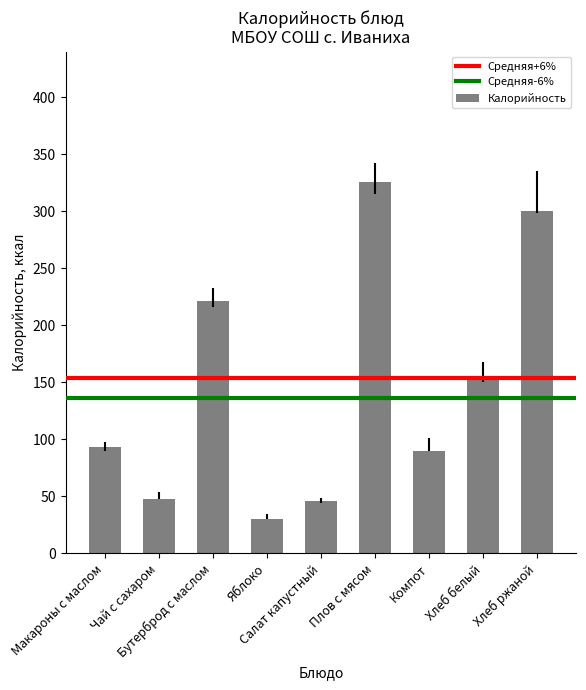

Which has a higher value, Яблоко or Салат капустный?

Салат капустный